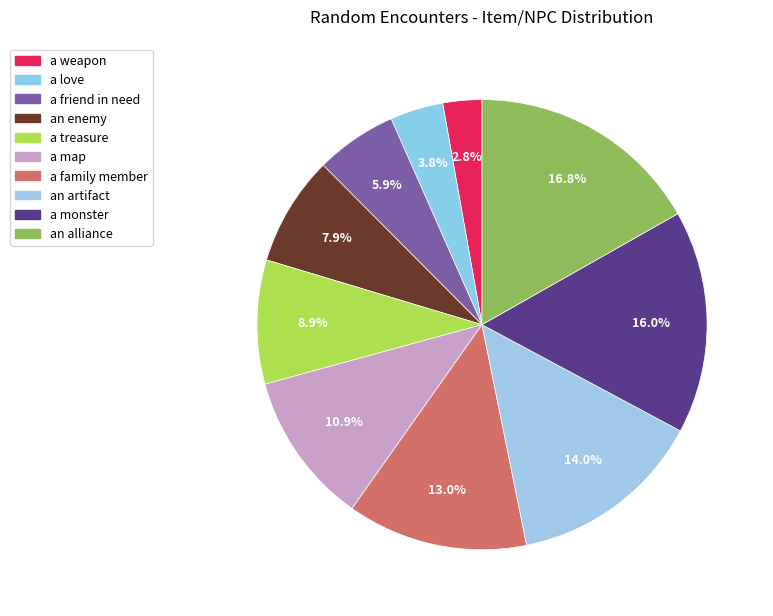

Is the sum of a love and an artifact greater than half?

No